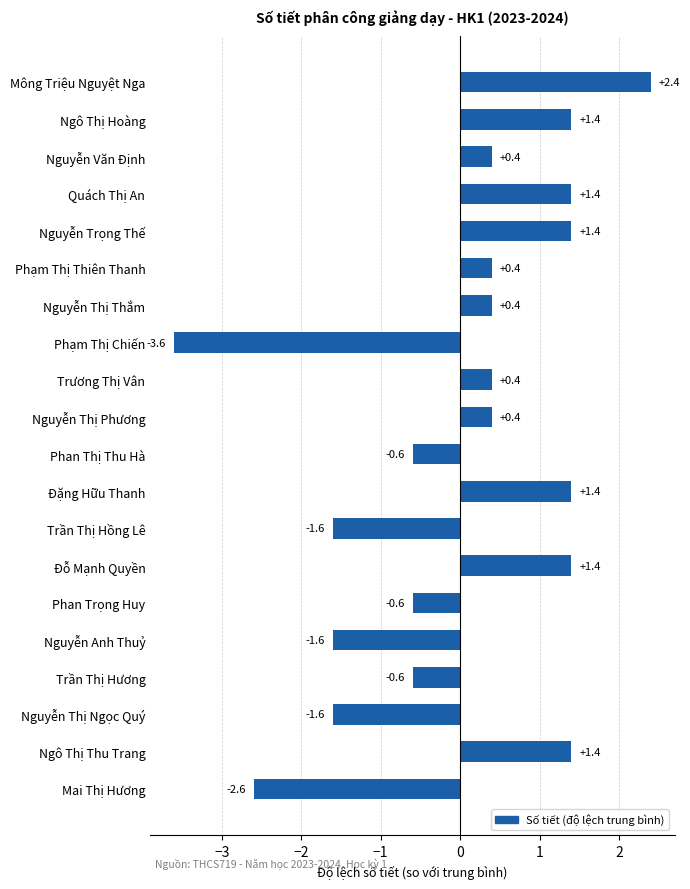

Approximately how many times larger is the value at Nguyễn Thị Phương compared to Ngô Thị Thu Trang?

0.3